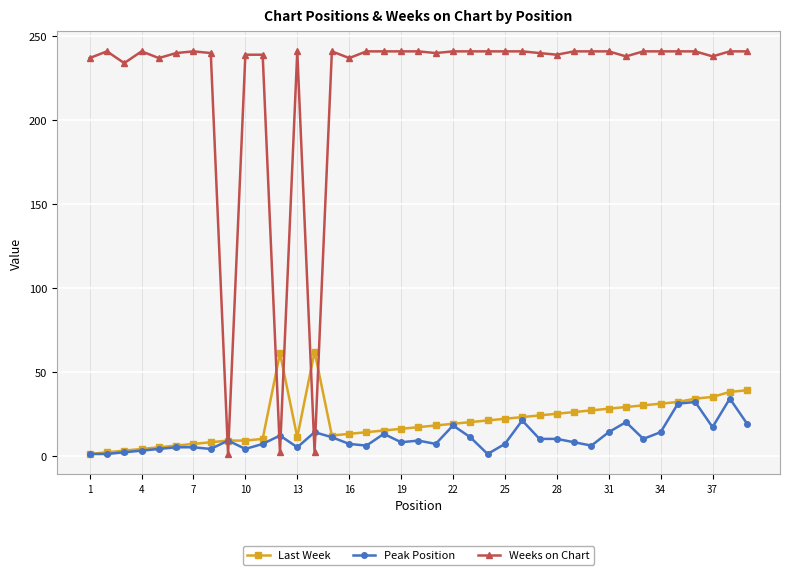

Which series has the largest total across all categories?

Weeks on Chart